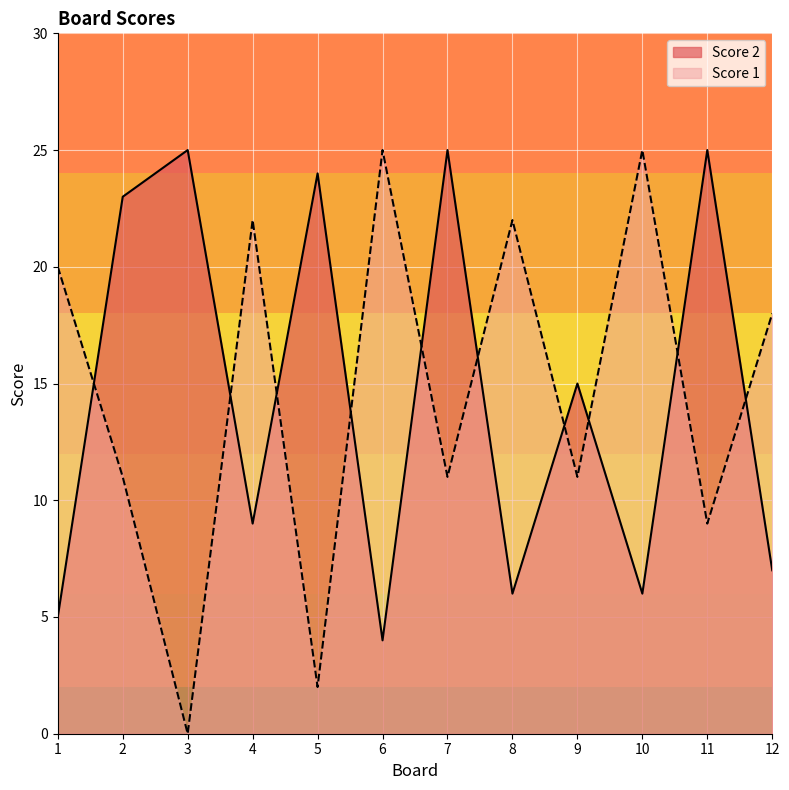

Rank the series at 5 from highest to lowest value.

Score 2, Score 1